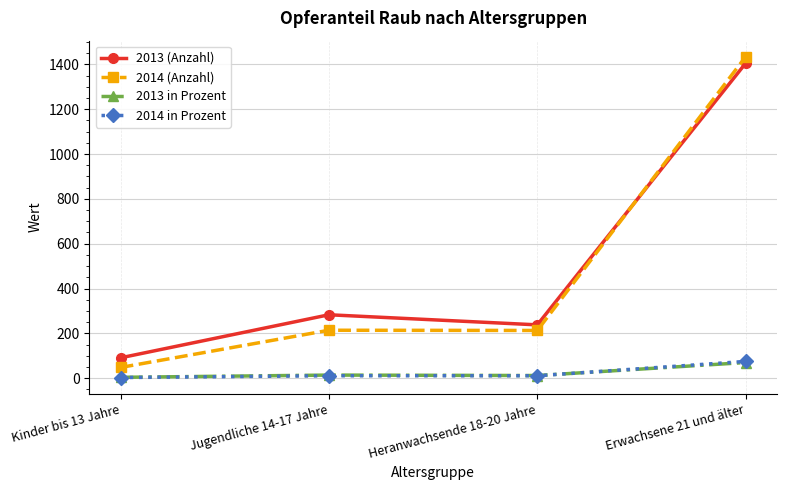

What is the difference between the maximum and minimum values in the 2014 (Anzahl) series?

1386